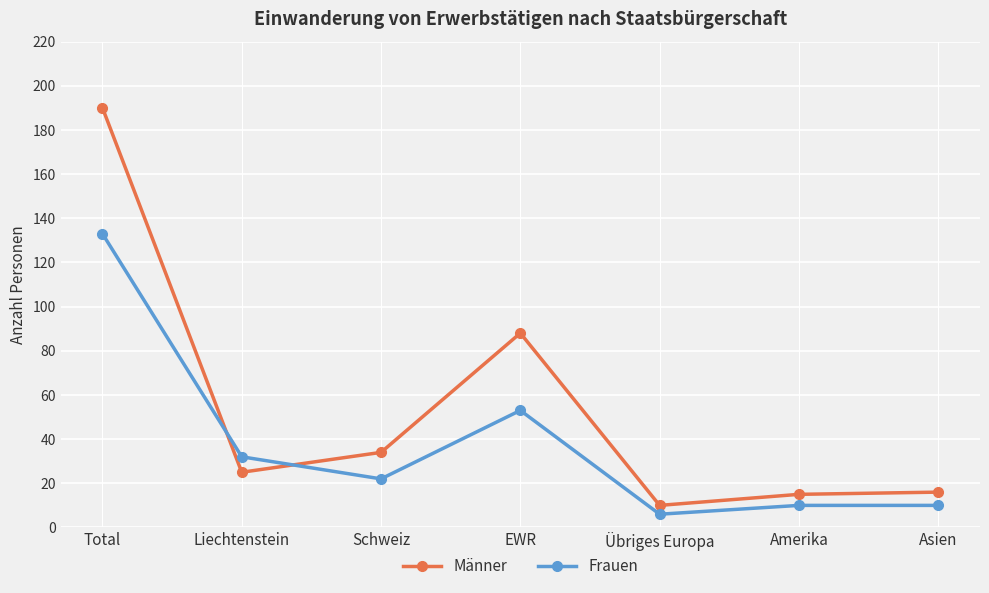

Which series has the largest range (max minus min)?

Männer